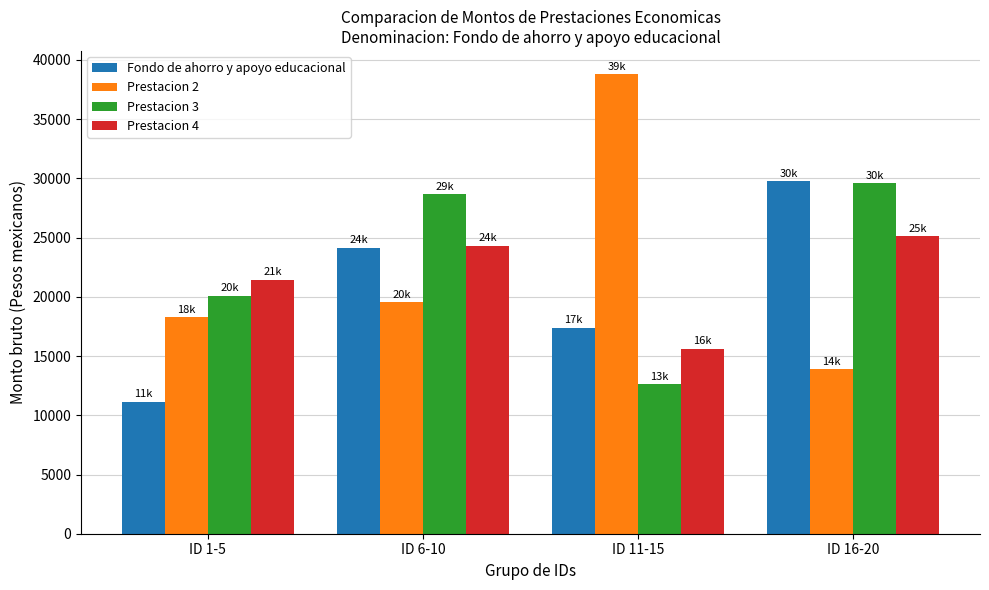

What is the difference between the highest and lowest values at ID 16-20?

15913.5